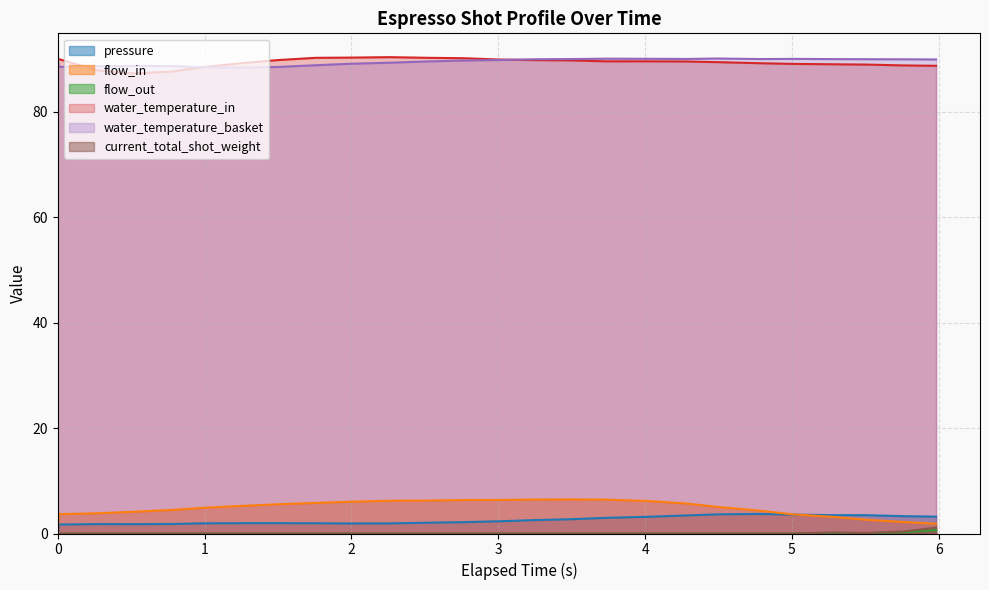

The value of pressure at 1.261 is 1.0. True or false?

False